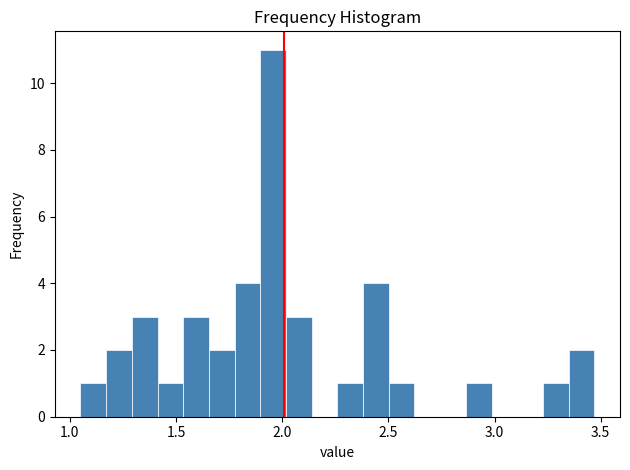

Around what value on the x-axis is the tallest bar? Give the approximate position of its centre, as read against the axis.

1.95